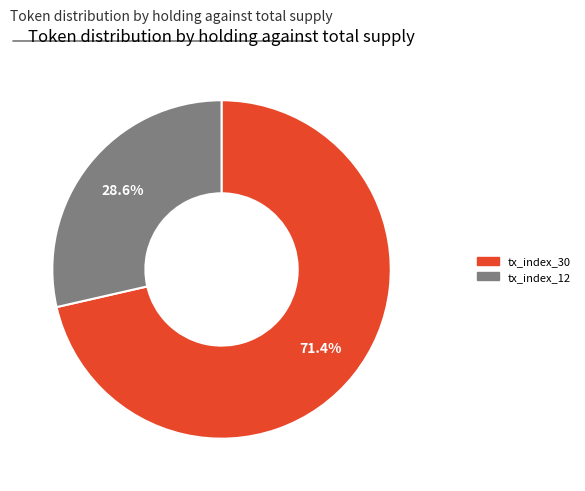

How many slices are in this pie chart?

2